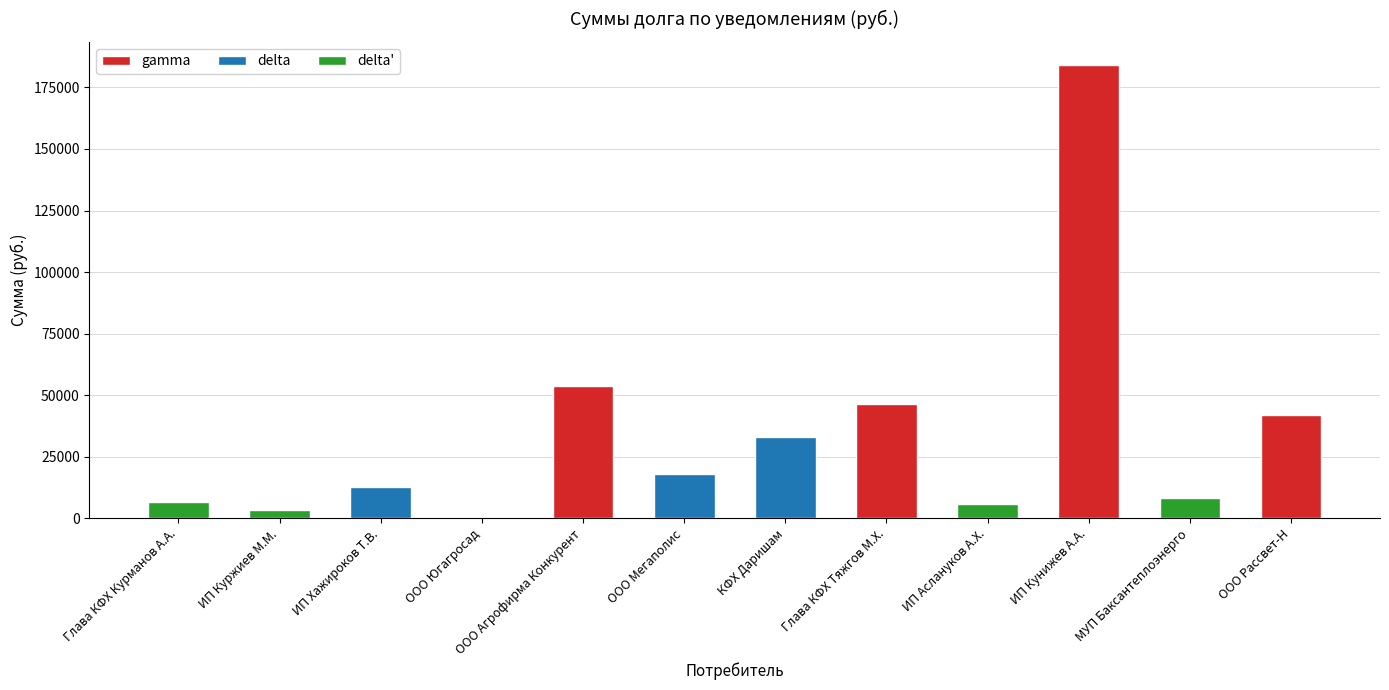

The value at Глава КФХ Курманов А.А. is 9046.6. True or false?

False